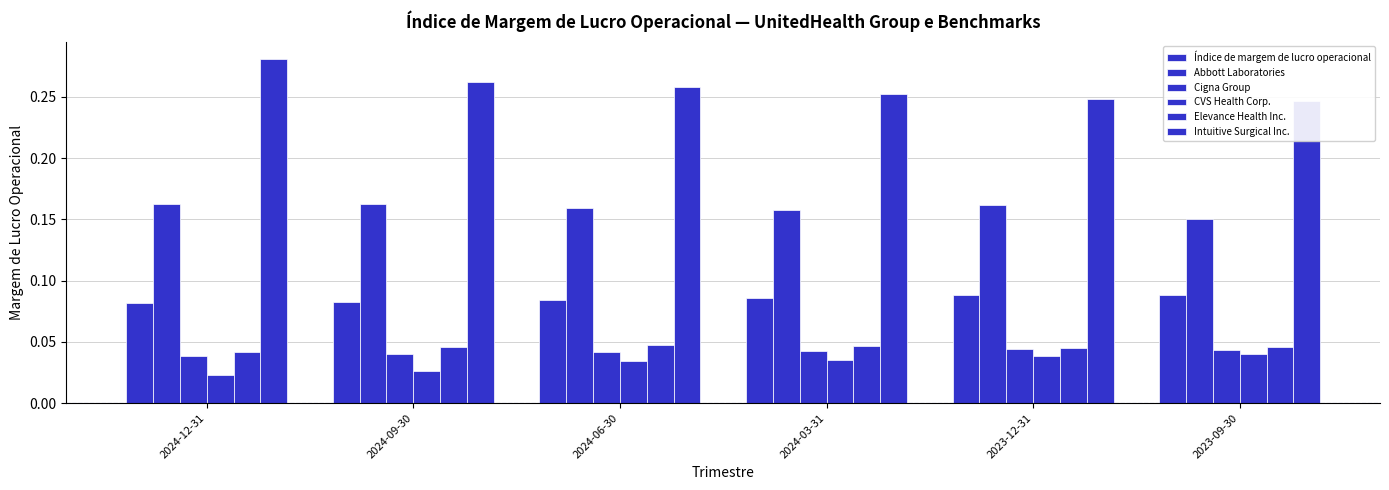

Are the bars grouped side by side (vs. stacked)?

Yes